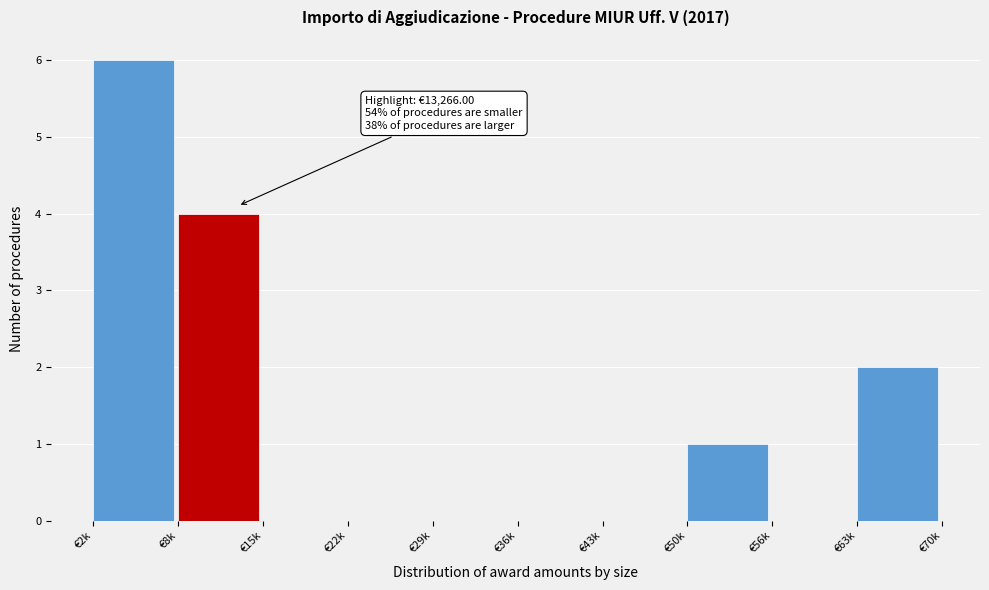

Reading left to right, what are all the values shown in this chart?

€2k=6	€8k=4	€15k=0	€22k=0	€29k=0	€36k=0	€43k=0	€50k=1	€56k=0	€63k=2